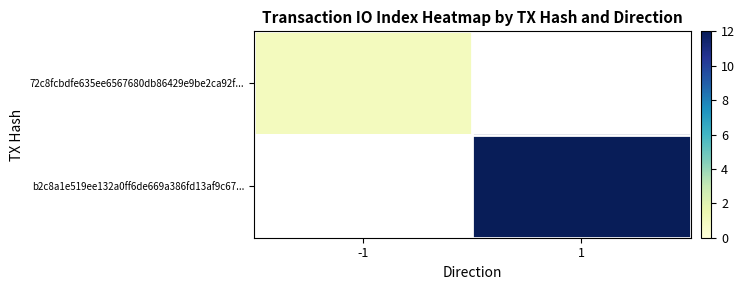

Which category has the lowest value in the b2c8a1e519ee132a0ff6de669a386fd13af9c67... series?

-1